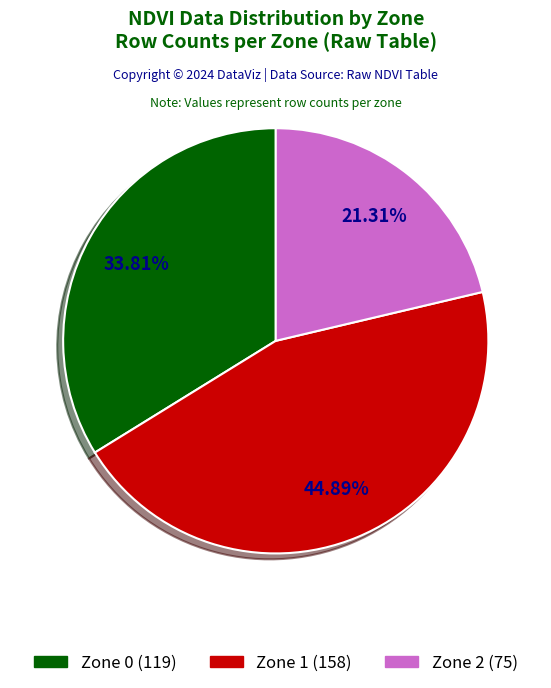

What percentage is NOT represented by Zone 1?

55.1%